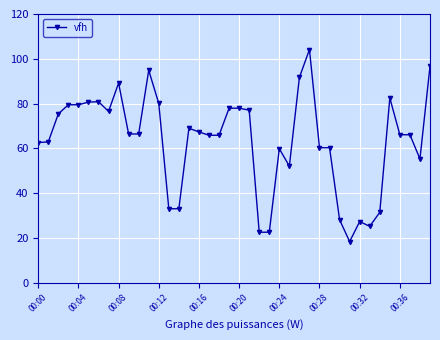

What is the minimum value shown in the chart?

18.4